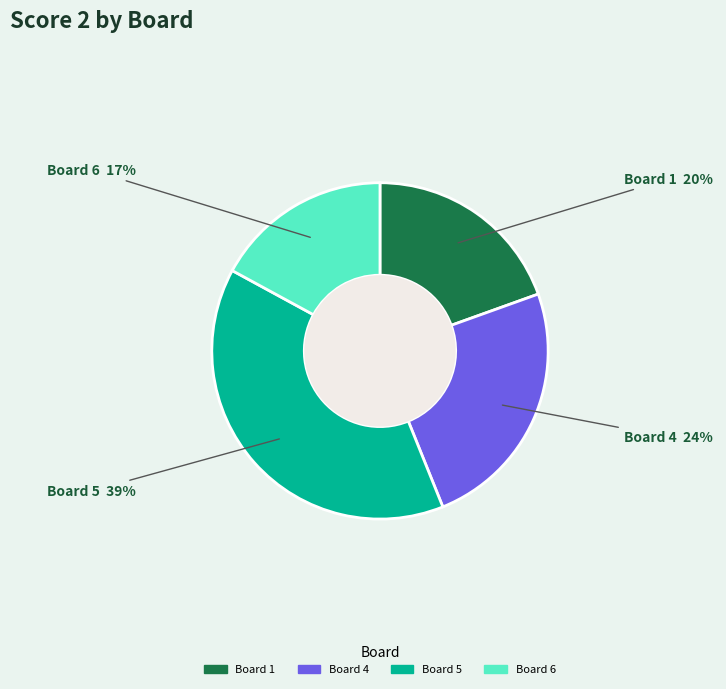

How many slices are in this pie chart?

4